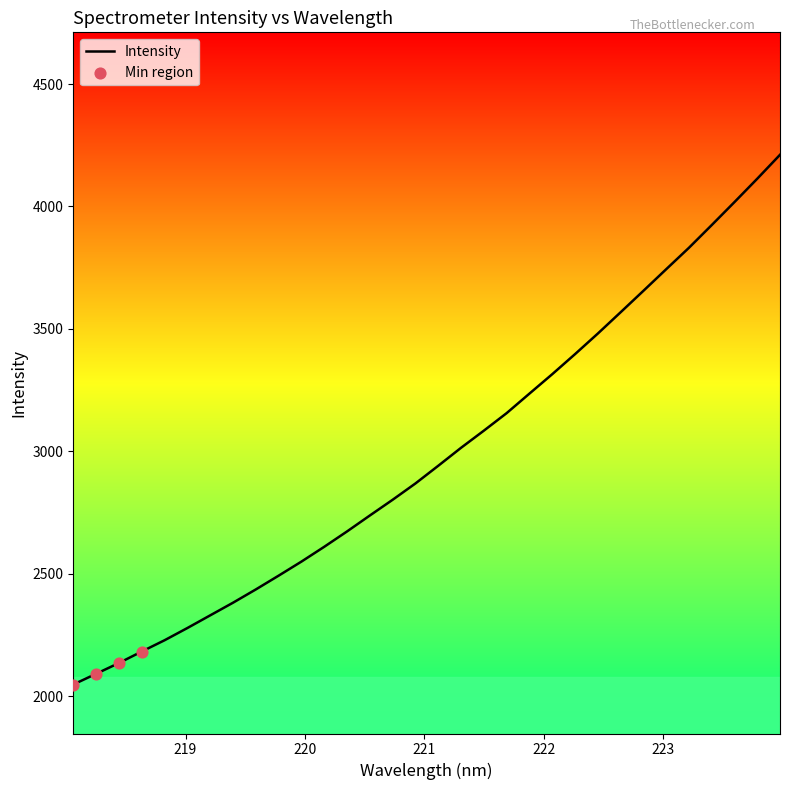

What is the difference between the maximum and minimum values?

2163.3